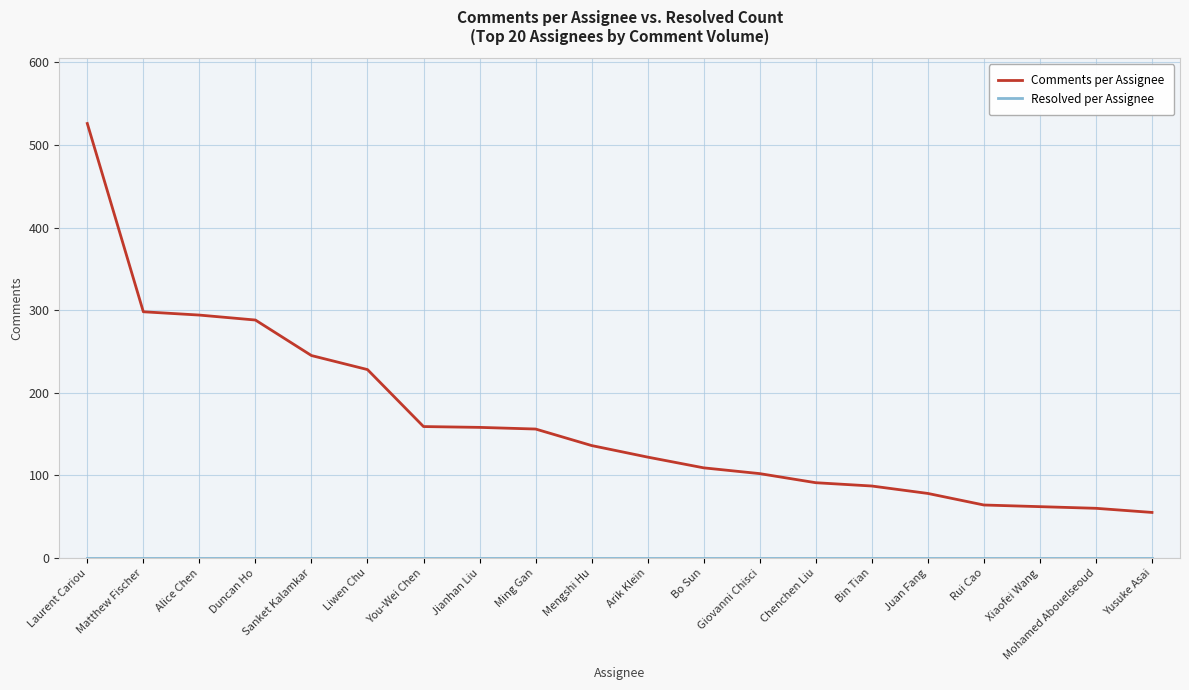

At which category is the sum across all series the highest?

Laurent Cariou